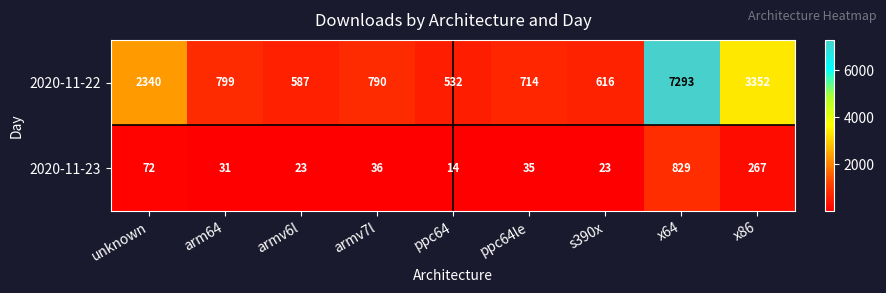

Reading left to right, what are all the values shown in this chart?

2020-11-22: 2340	799	587	790	532	714	616	7293	3352
2020-11-23: 72	31	23	36	14	35	23	829	267